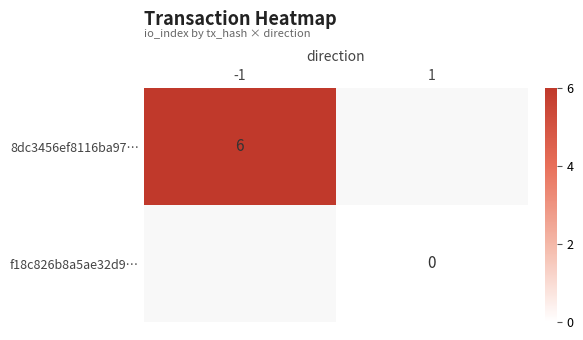

Is it true that 8dc3456ef8116ba97… equals 8 at -1?

False